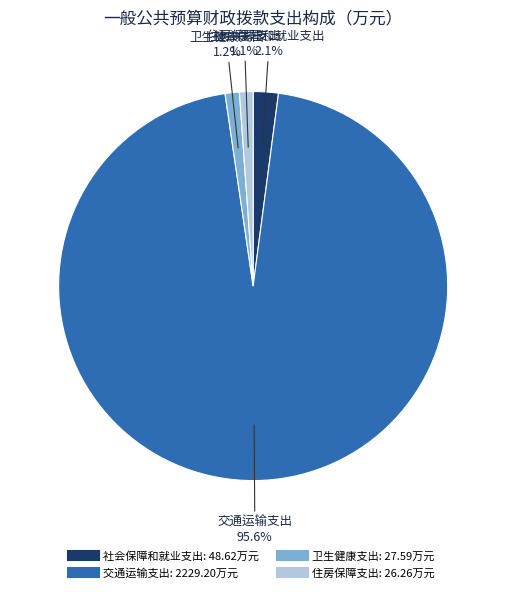

Count the number of slices in the pie.

4